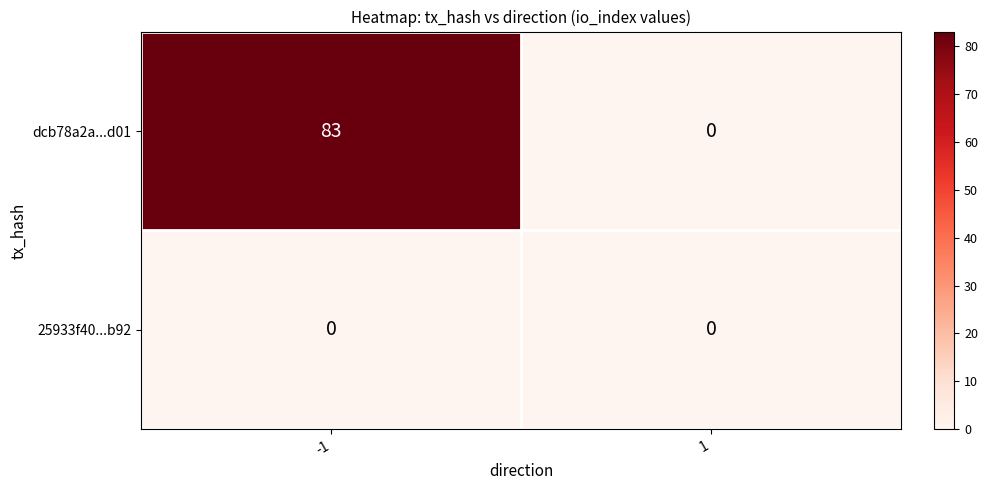

What is the average value of the dcb78a2a...d01 series?

42